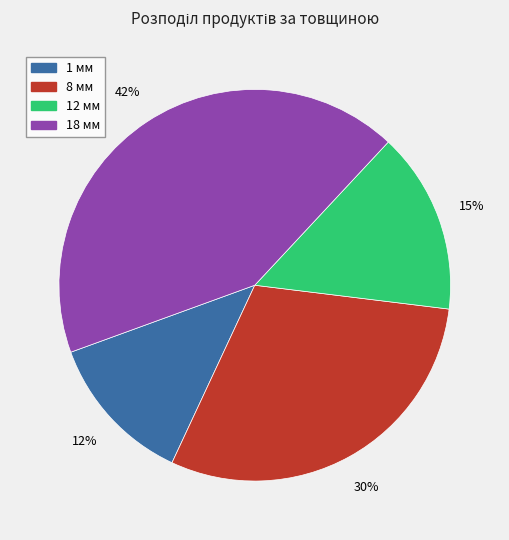

Is 1 мм the majority of the pie?

No